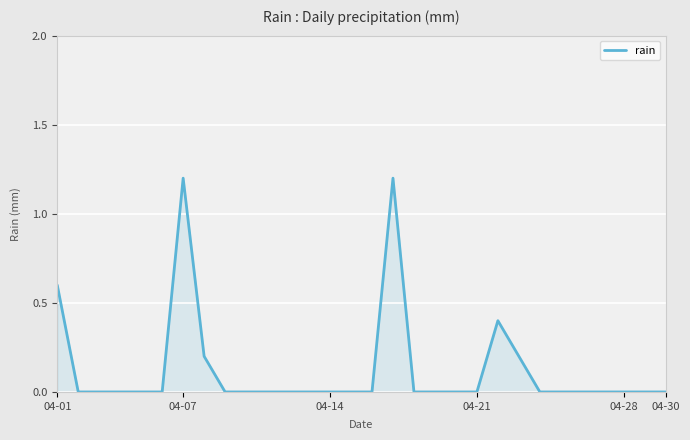

What is the greatest value displayed?

1.2